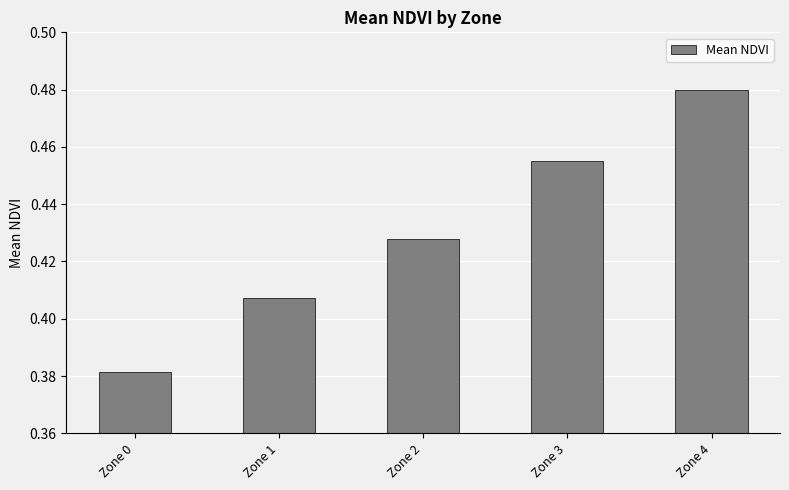

Is it true that the value at Zone 2 is 0.2?

False